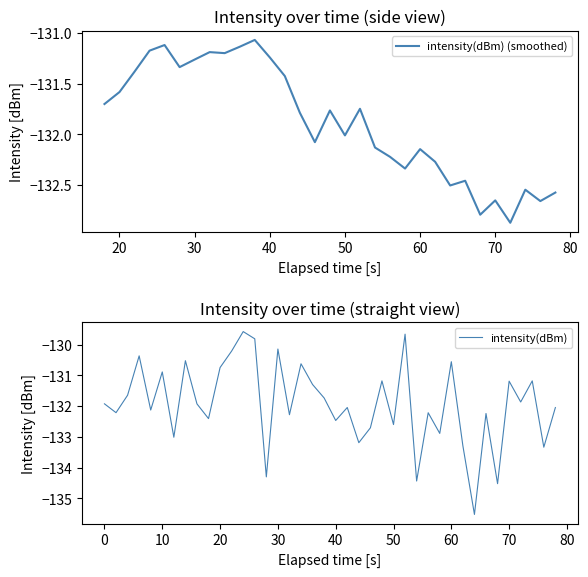

True or false: intensity(dBm) has a value of -130.9 at 10.

True